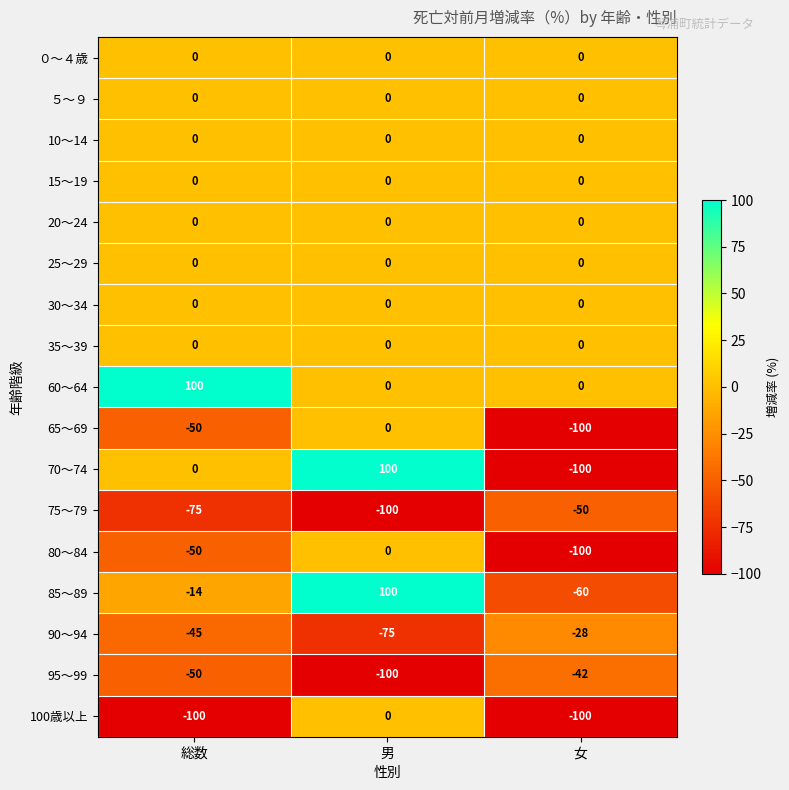

What is the minimum value shown in the chart?

-100